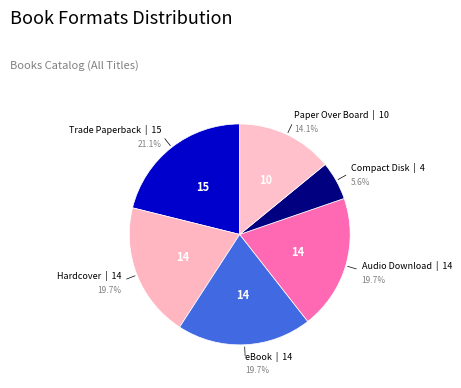

How many slices are in this pie chart?

6